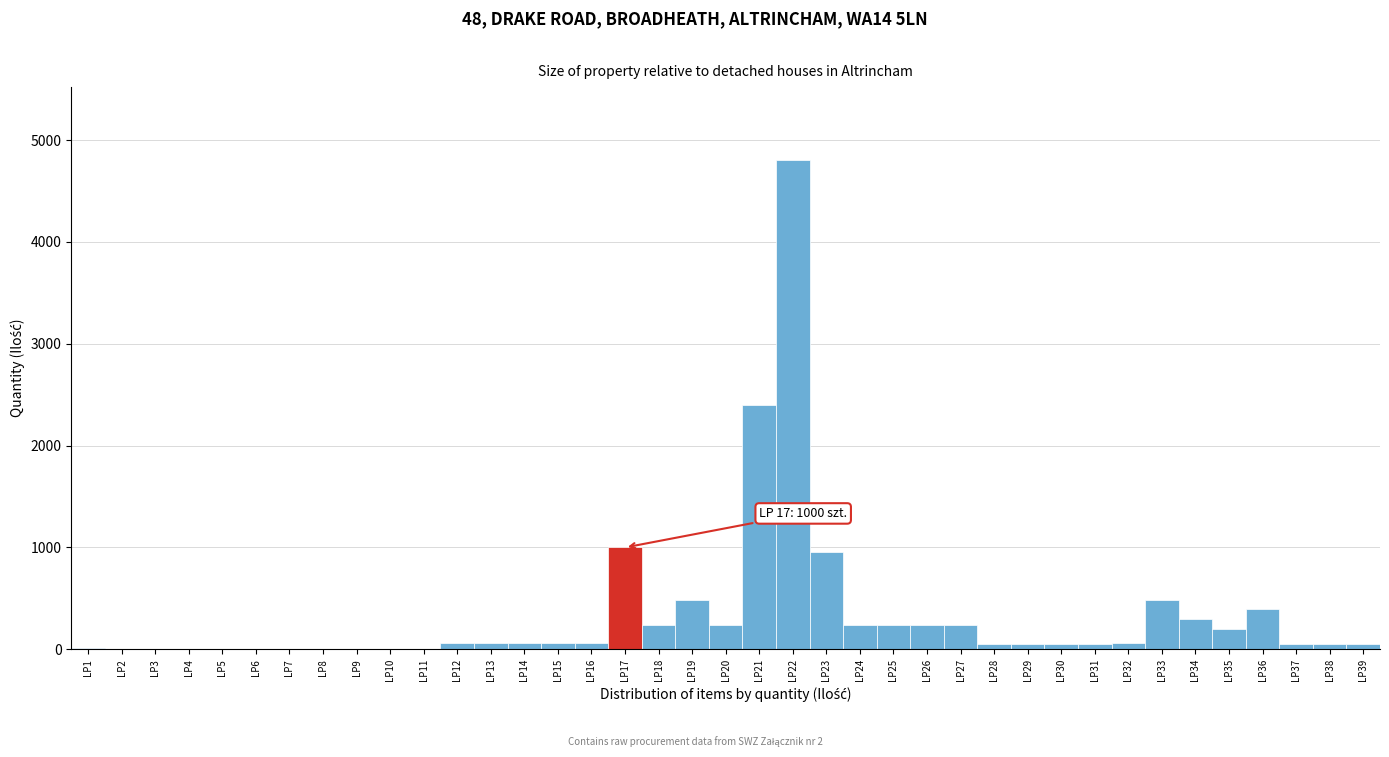

What is the sum of all values?

13230